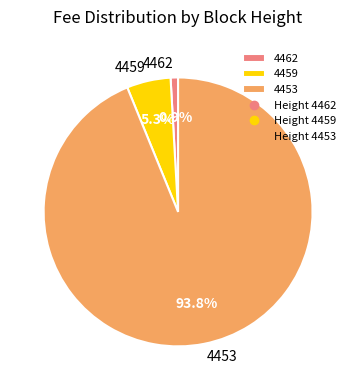

What percentage do 4462 and 4459 together represent?

6.2%